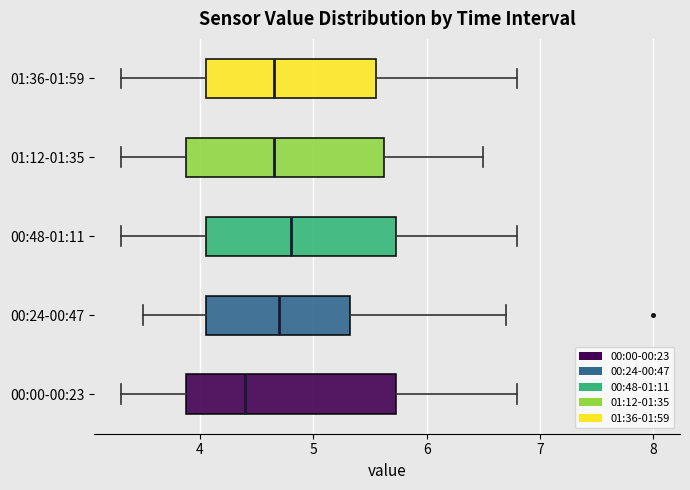

Reading bottom to top, read every box against the x-axis: the position of its median line, the range the box covers, and the ends of its whiskers. The values are not printed on the chart, so give them approximately, as read against the axis.

00:00-00:23: median 4.4, box 3.9 to 5.7, whiskers 3.3 to 6.8
00:24-00:47: median 4.7, box 4.1 to 5.3, whiskers 3.5 to 6.7
00:48-01:11: median 4.8, box 4.1 to 5.7, whiskers 3.3 to 6.8
01:12-01:35: median 4.7, box 3.9 to 5.6, whiskers 3.3 to 6.5
01:36-01:59: median 4.7, box 4.1 to 5.6, whiskers 3.3 to 6.8